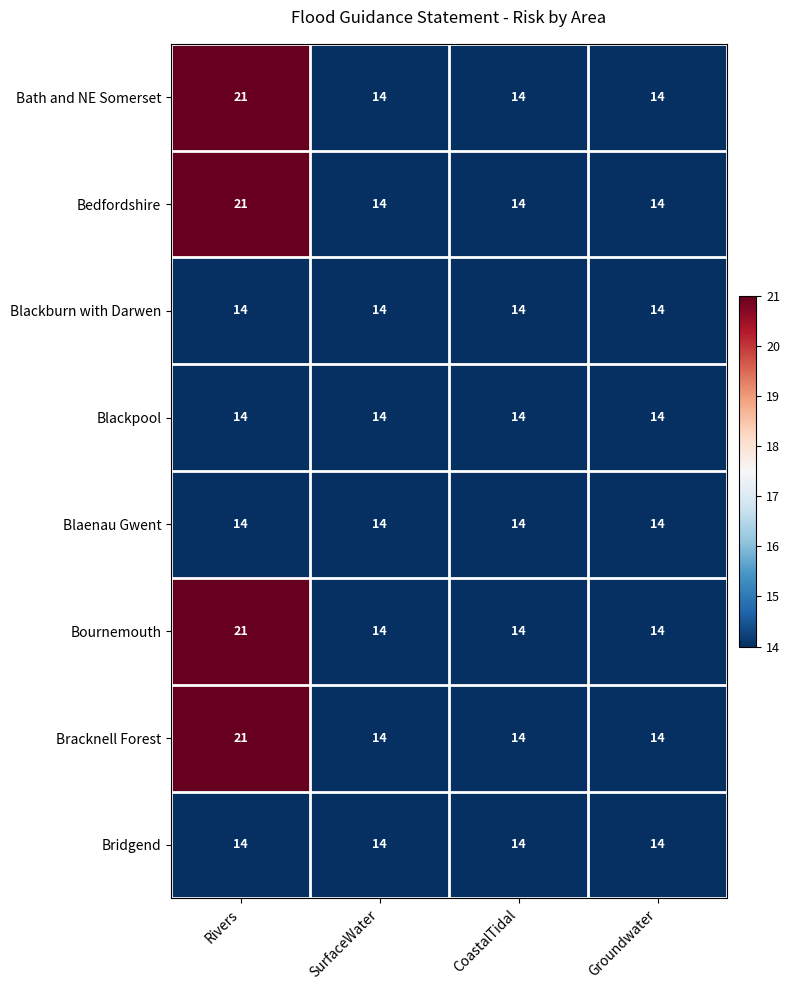

What is the approximate value of Blackburn with Darwen at CoastalTidal?

14